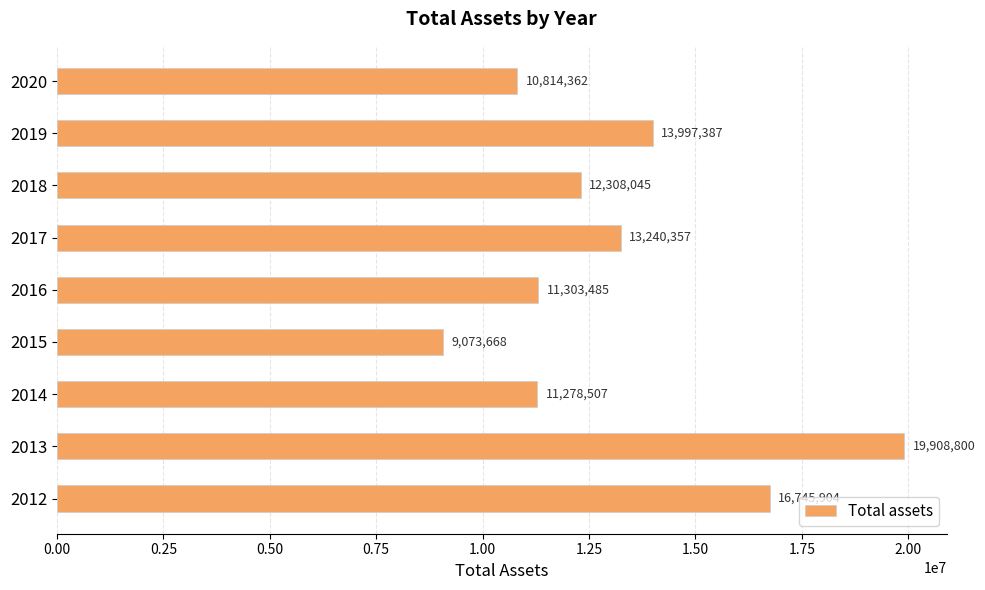

Which has a higher value, 2018 or 2015?

2018